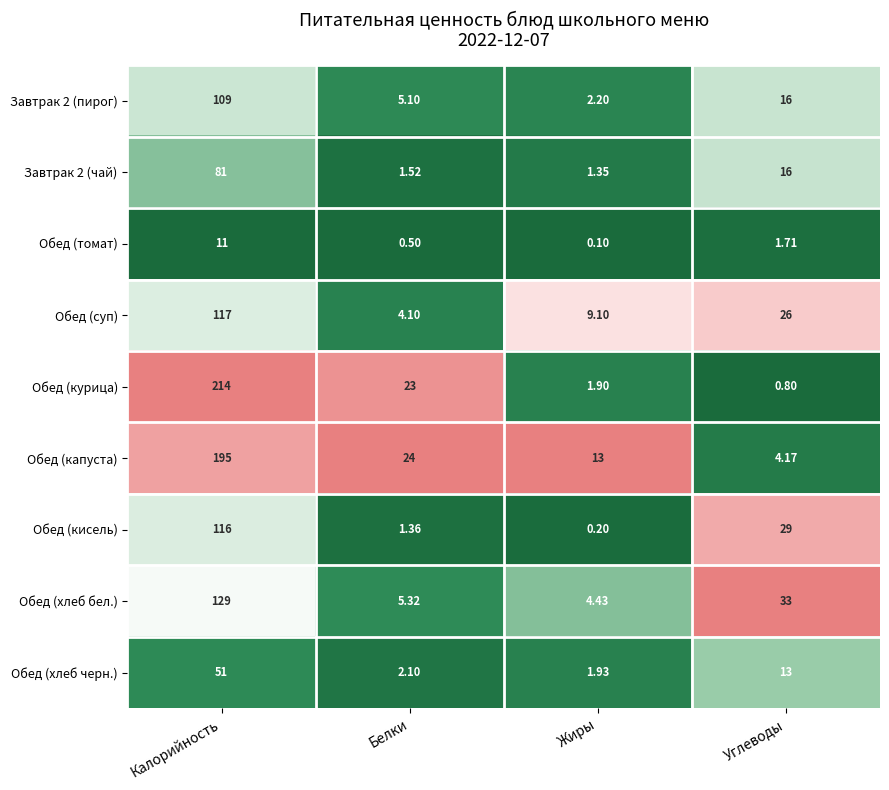

Where does the Обед (капуста) series first go above 24?

Калорийность